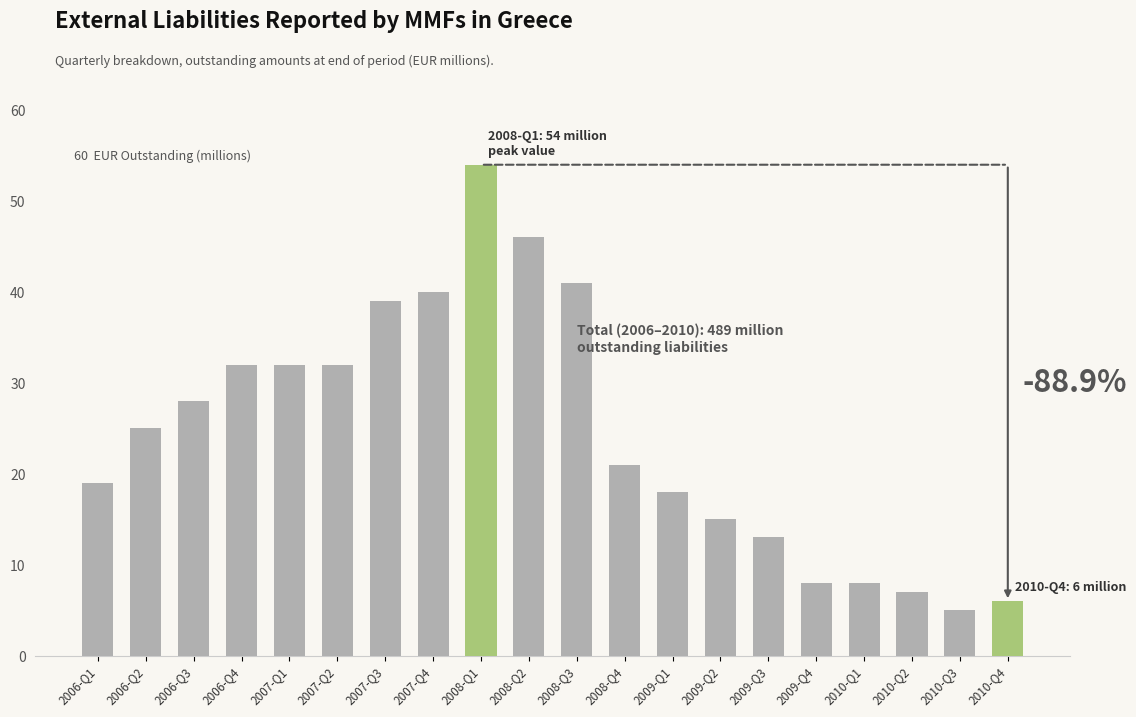

What is the label of the 10th bar from the right?

2008-Q3